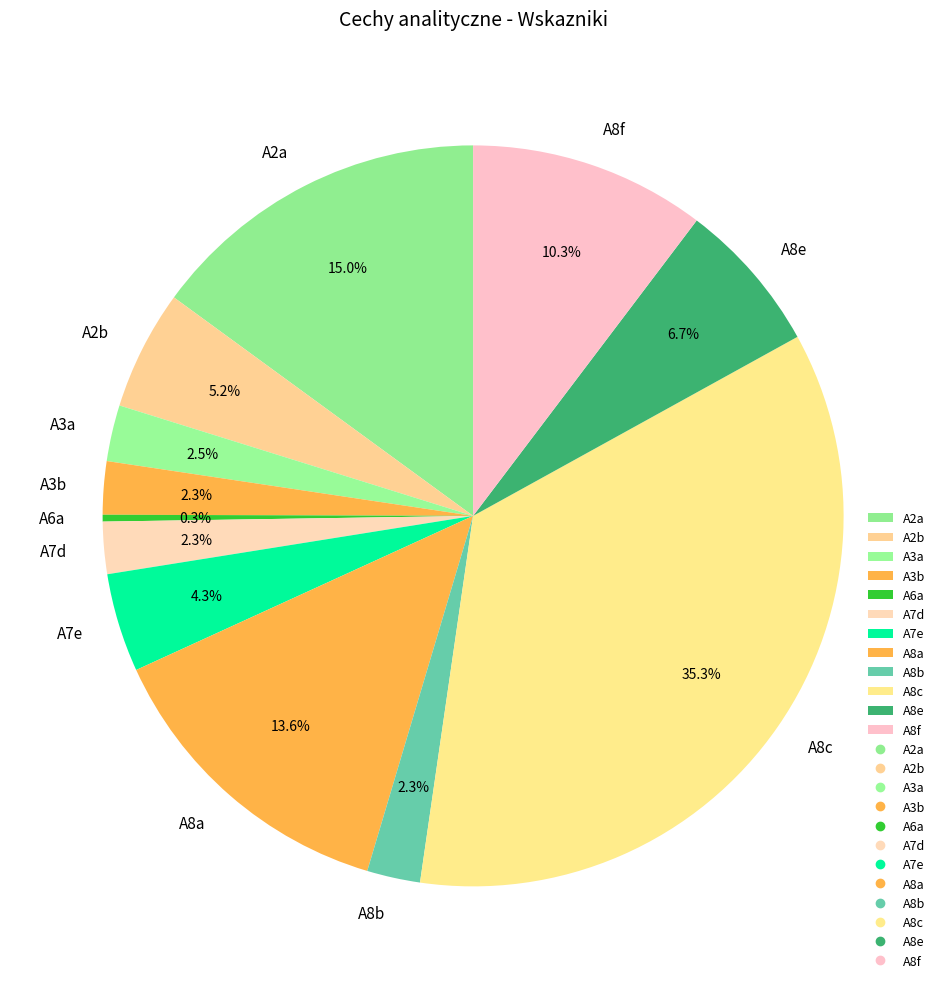

What is the ratio of the value at A8b to the value at A3b?

1.0